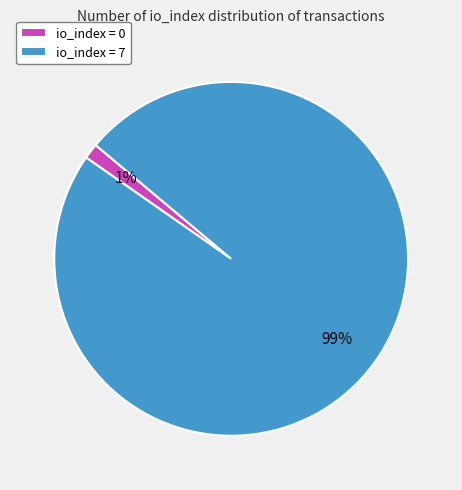

Does any single category account for the majority?

Yes